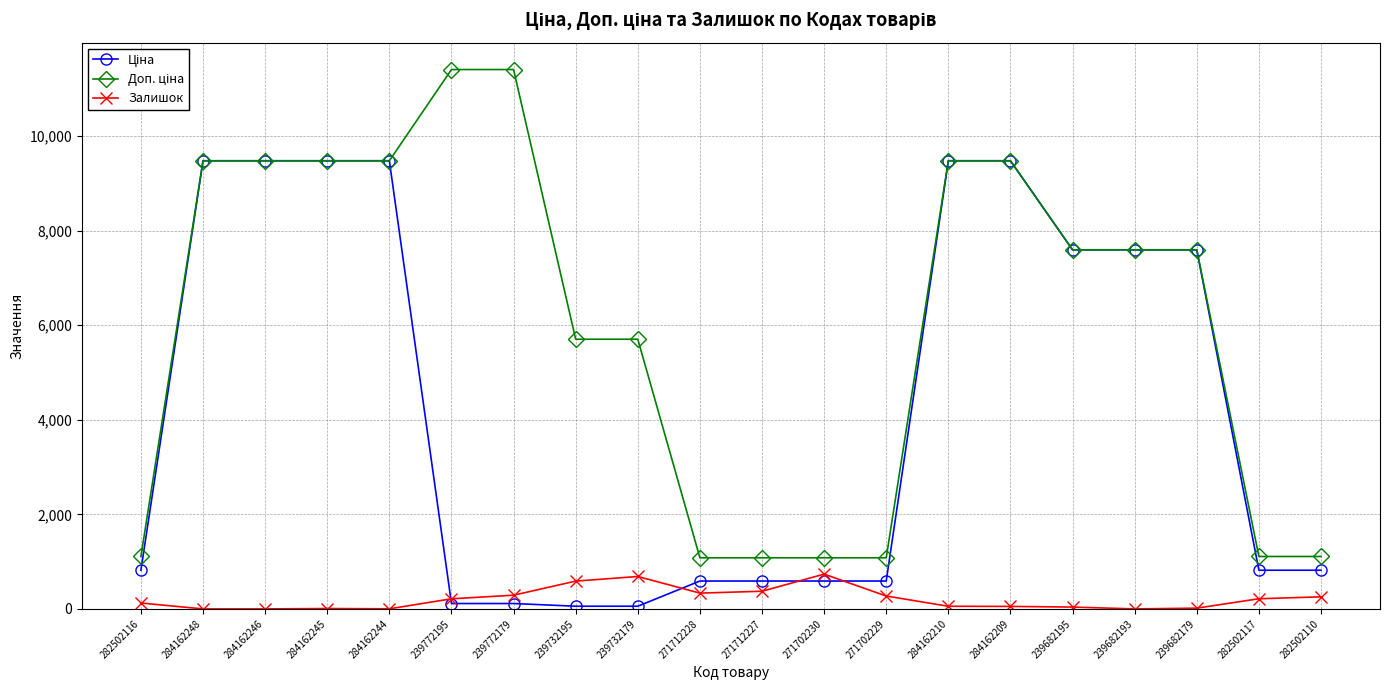

What is the total value across all series at 271702229?

1944.6